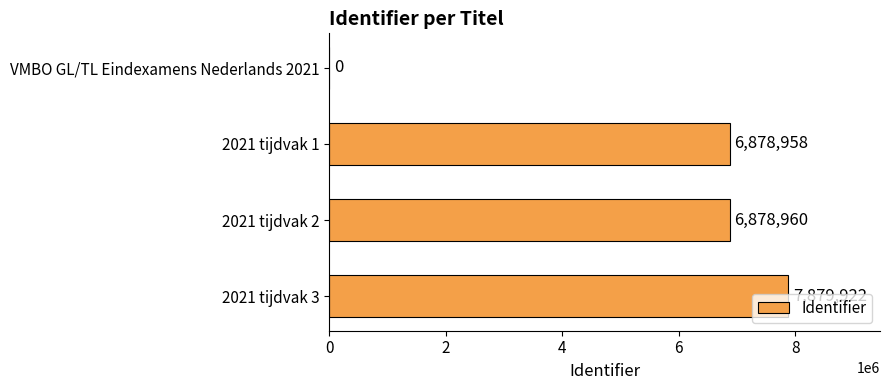

Which has a higher value, 2021 tijdvak 2 or 2021 tijdvak 3?

2021 tijdvak 3